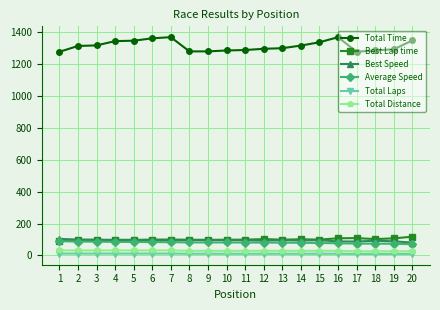

Does the chart display data point markers on the line(s)?

Yes